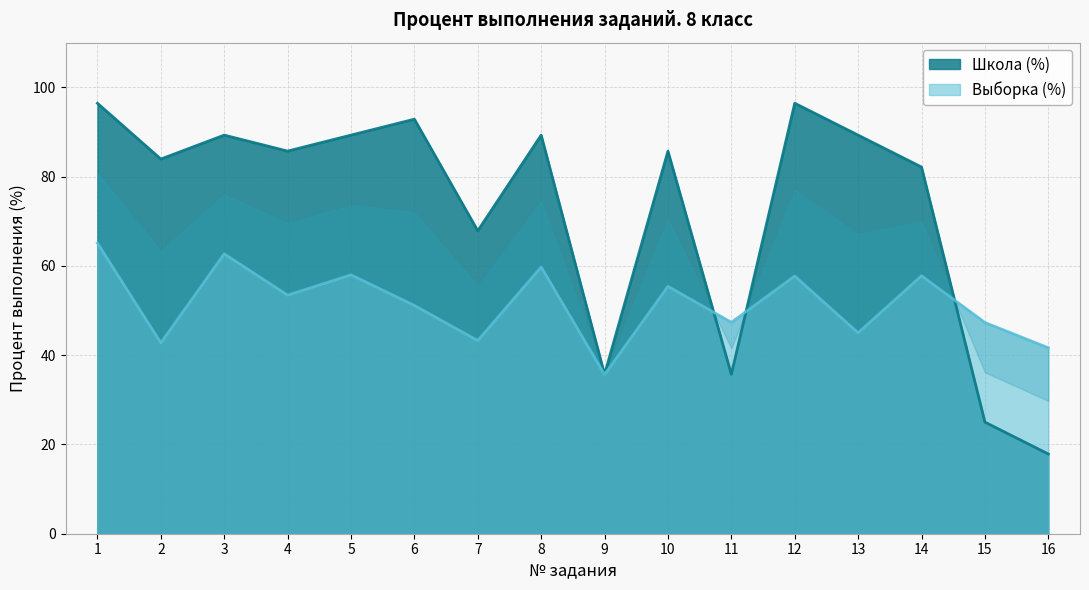

The value of Школа (%) at 9 is 24.4. True or false?

False